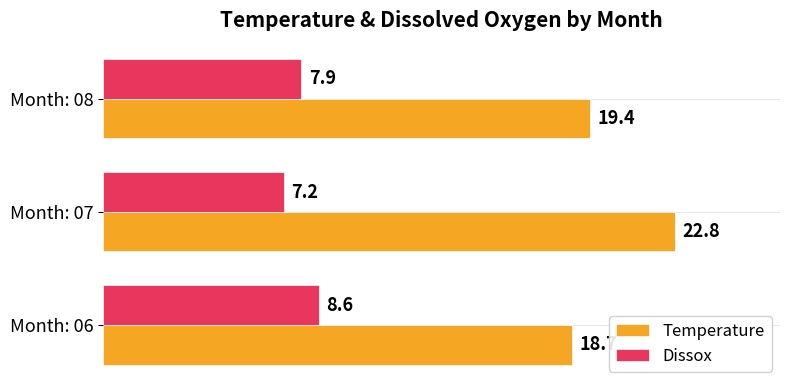

Which series has the widest spread of values?

Temperature